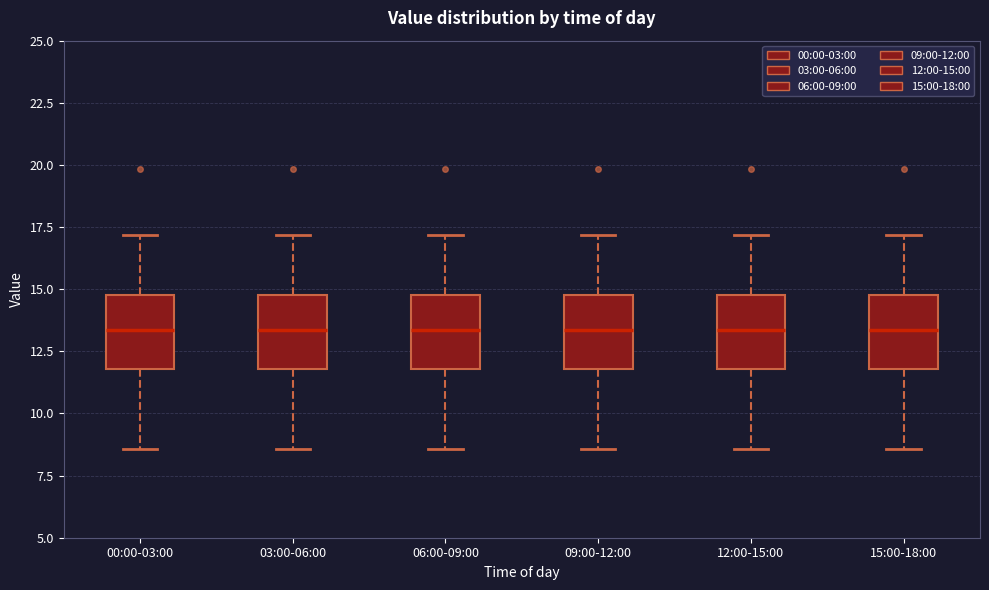

Reading left to right, read every box against the y-axis: the position of its median line, the range the box covers, and the ends of its whiskers. The values are not printed on the chart, so give them approximately, as read against the axis.

00:00-03:00: median 13.5, box 12.0 to 15.0, whiskers 8.5 to 17.0
03:00-06:00: median 13.5, box 12.0 to 15.0, whiskers 8.5 to 17.0
06:00-09:00: median 13.5, box 12.0 to 15.0, whiskers 8.5 to 17.0
09:00-12:00: median 13.5, box 12.0 to 15.0, whiskers 8.5 to 17.0
12:00-15:00: median 13.5, box 12.0 to 15.0, whiskers 8.5 to 17.0
15:00-18:00: median 13.5, box 12.0 to 15.0, whiskers 8.5 to 17.0